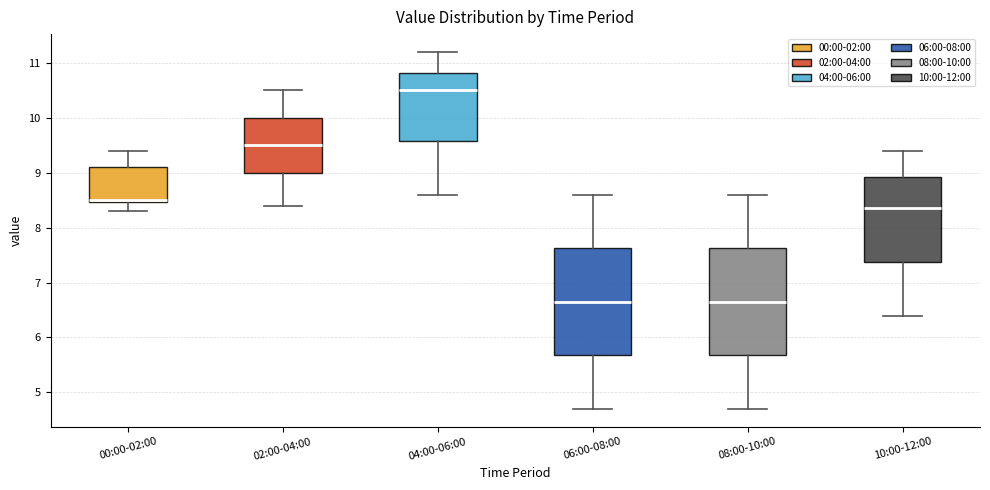

Reading left to right, transcribe this box plot: for each box, give where its median line is, the range the box spans, and where its two whiskers end, as read against the y-axis. The values are not printed on the chart, so give them approximately, as read against the axis.

00:00-02:00: median 8.5 (drawn on the box's lower edge), box 8.5 to 9.1, whiskers 8.3 to 9.4
02:00-04:00: median 9.5, box 9.0 to 10.0, whiskers 8.4 to 10.5
04:00-06:00: median 10.5, box 9.6 to 10.8, whiskers 8.6 to 11.2
06:00-08:00: median 6.7, box 5.7 to 7.6, whiskers 4.7 to 8.6
08:00-10:00: median 6.7, box 5.7 to 7.6, whiskers 4.7 to 8.6
10:00-12:00: median 8.4, box 7.4 to 8.9, whiskers 6.4 to 9.4